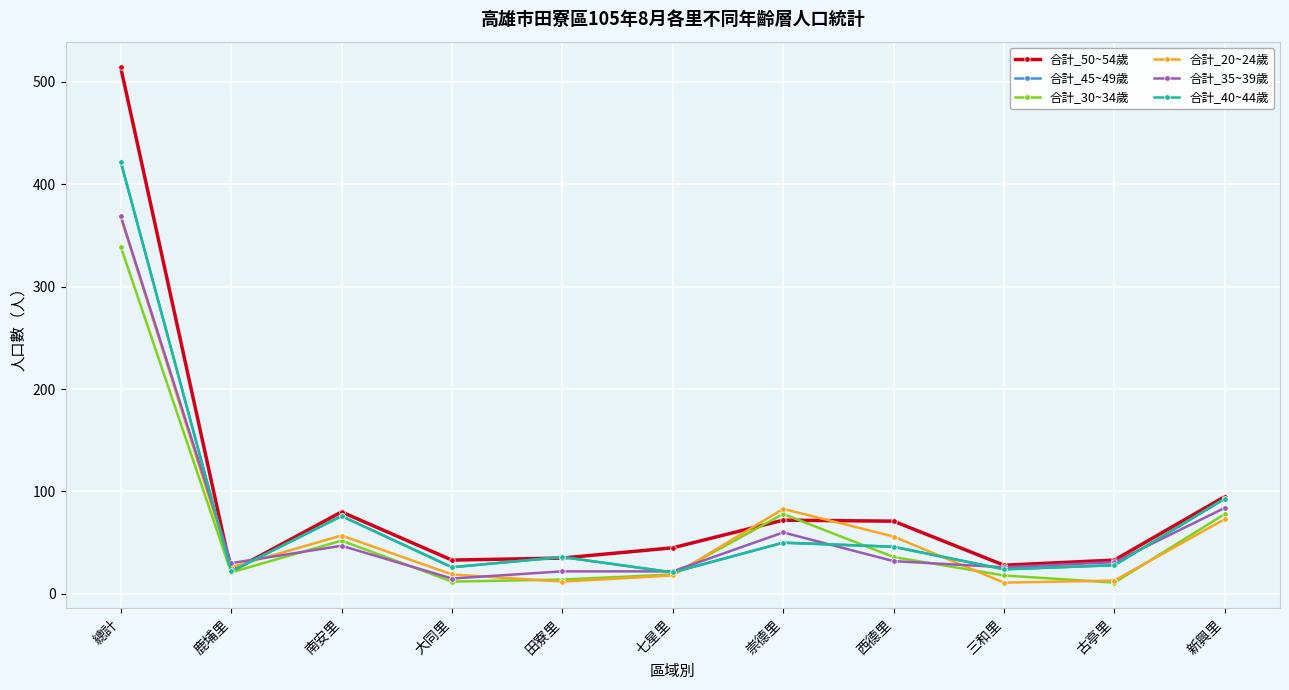

At how many categories does at least one series exceed 226?

1